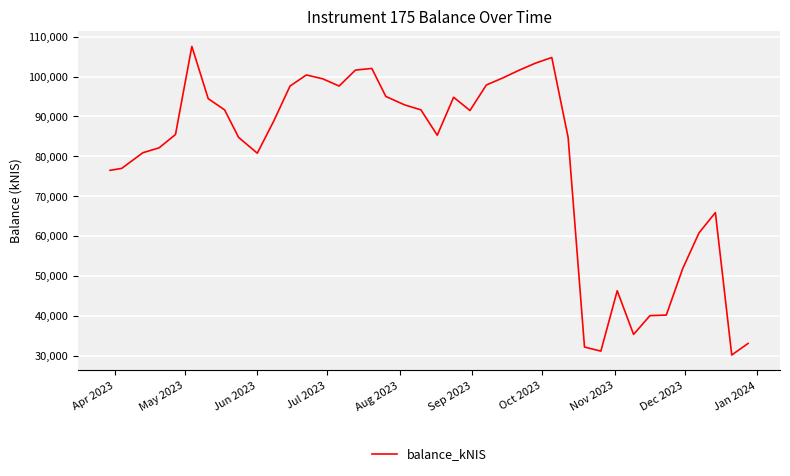

What is the difference between the maximum and minimum values?

77358.6